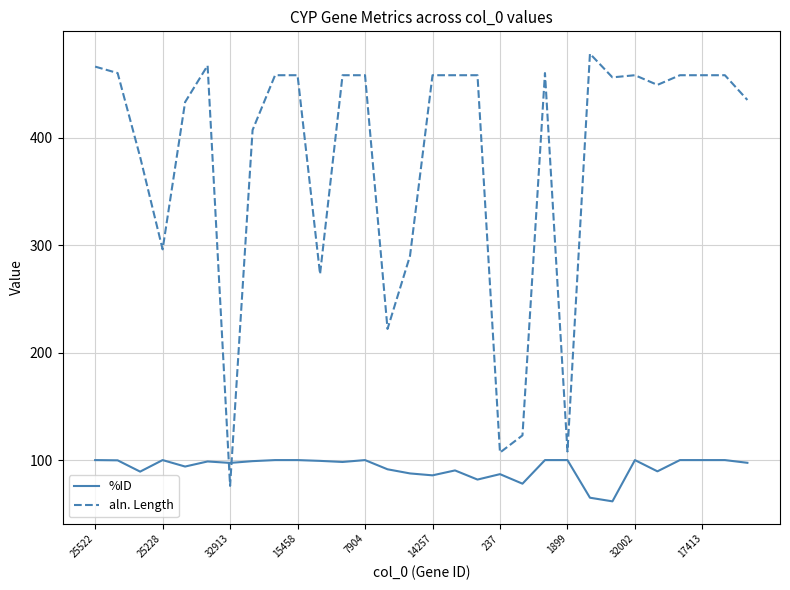

How many lines are shown in the chart?

2